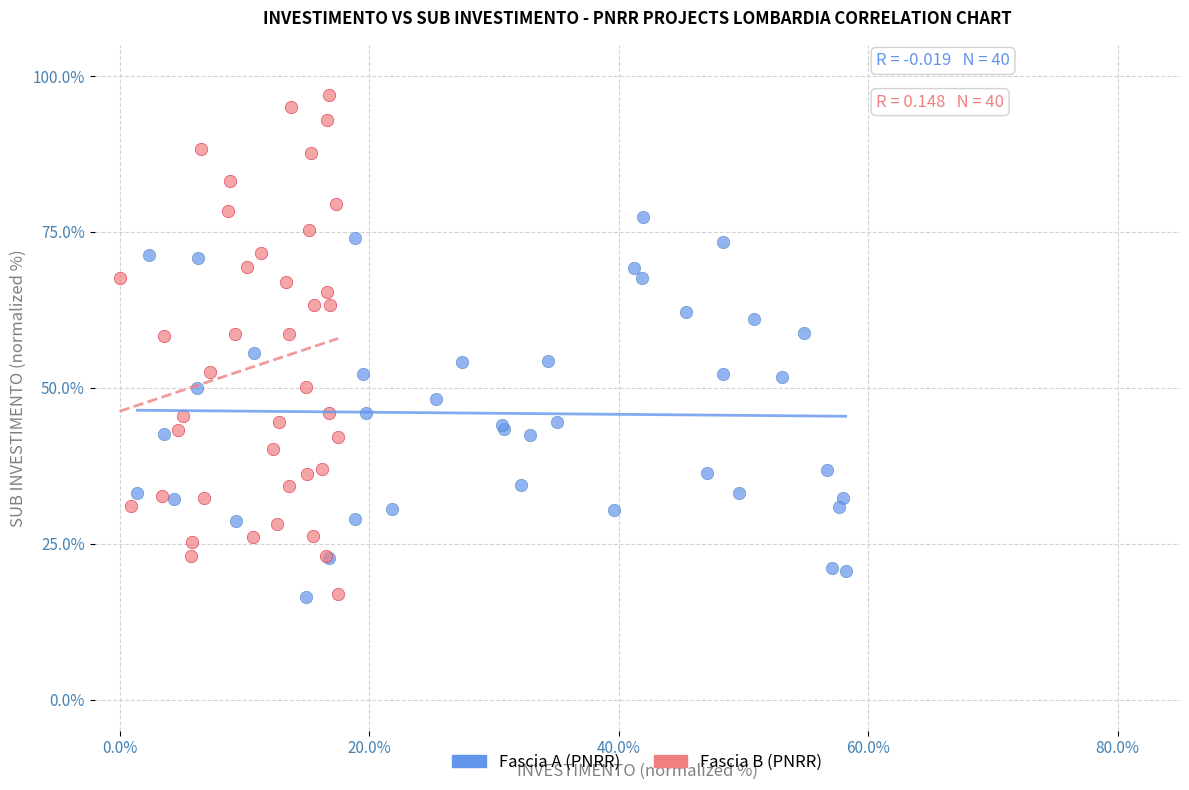

Which series has the largest Y range (max minus min)?

Fascia B (PNRR)